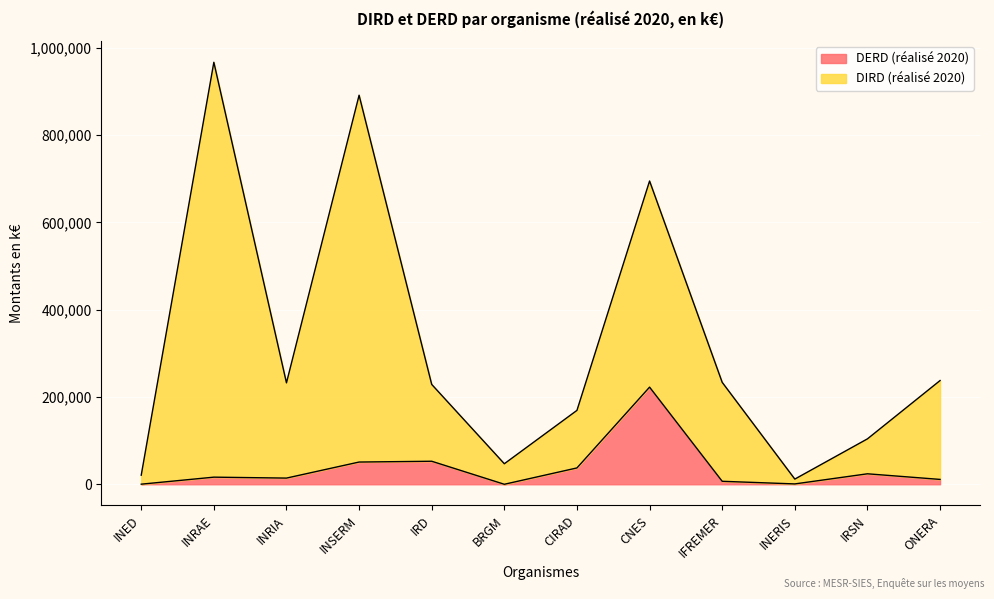

Which series changed the most between INRIA and IRD?

DERD (réalisé 2020)